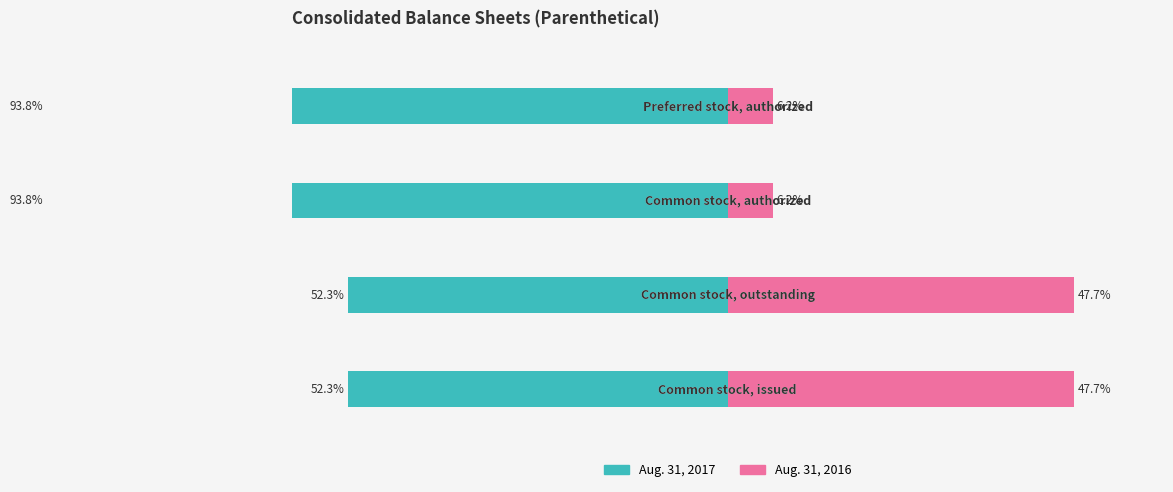

Between −60 and −20, which series saw the biggest shift?

Aug. 31, 2017